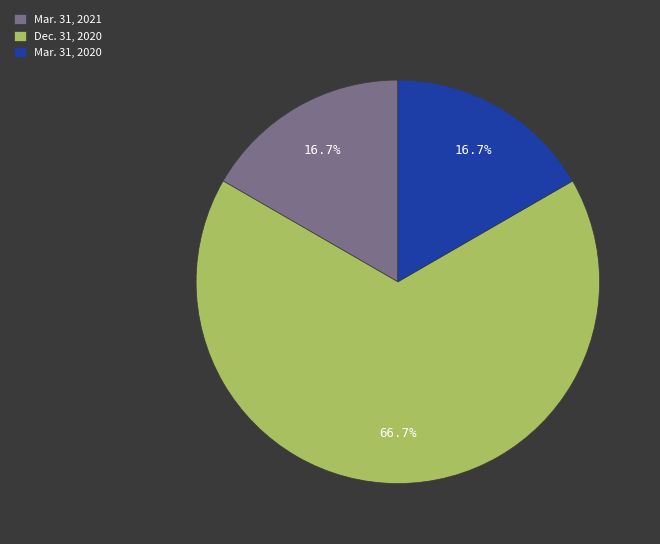

To the nearest percent, what portion does Dec. 31, 2020 represent?

67%